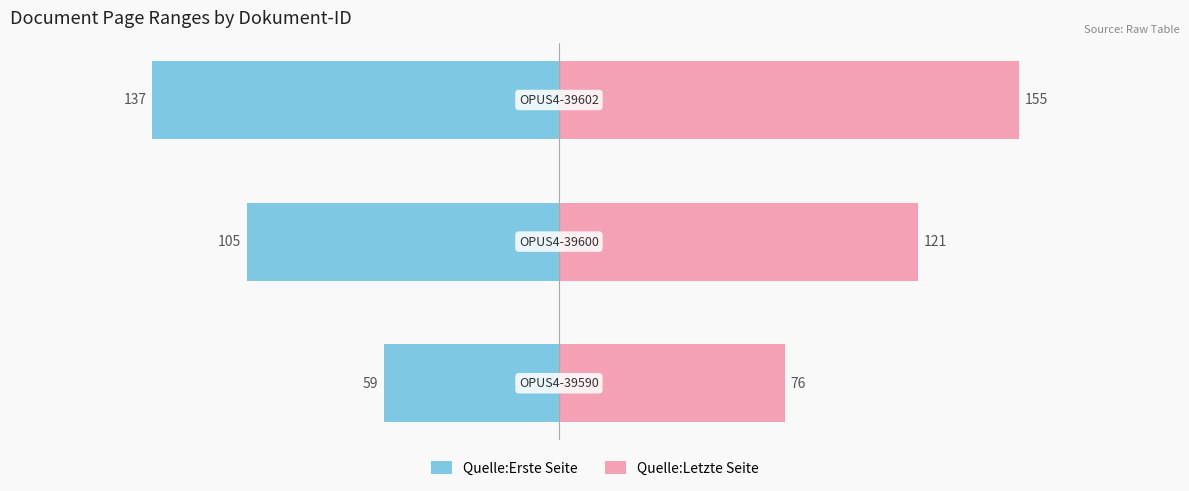

At how many categories does at least one series exceed 82?

2